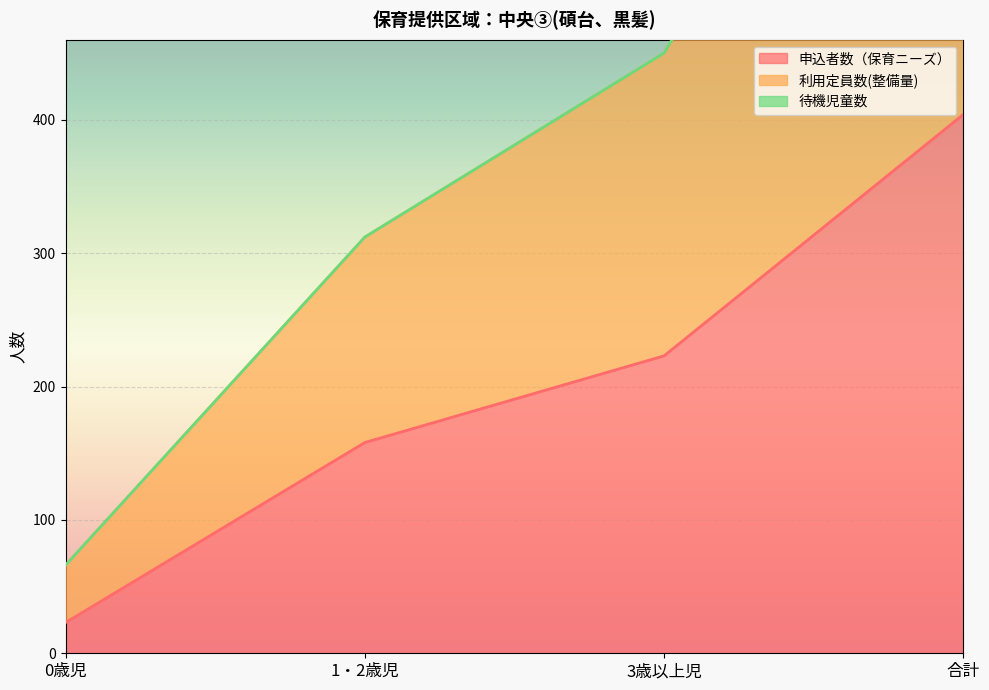

Reading right to left, extract all data points from this chart.

申込者数（保育ニーズ）: 404	223	158	23
利用定員数(整備量): 828	450	312	66